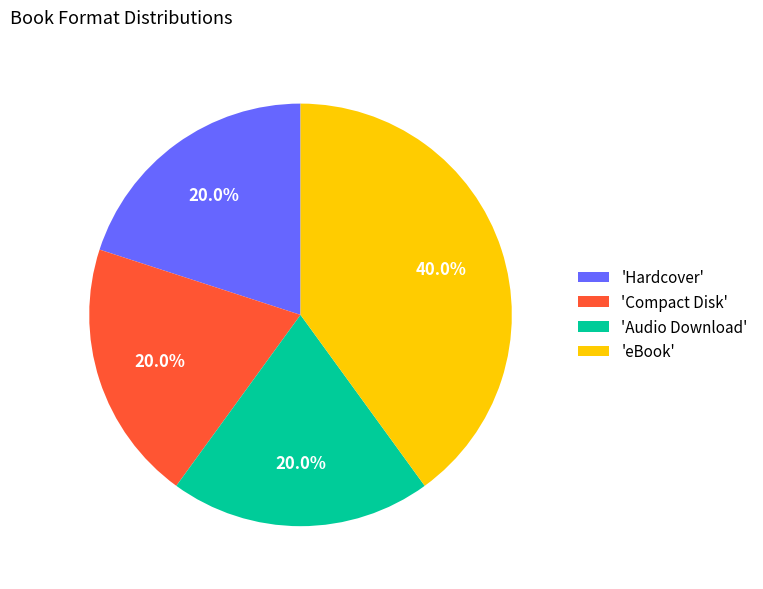

What is the largest slice in the pie chart?

'eBook'